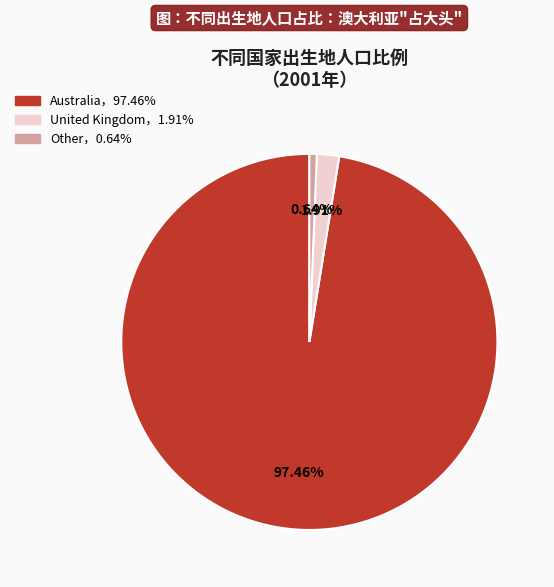

Does any single category account for the majority?

Yes